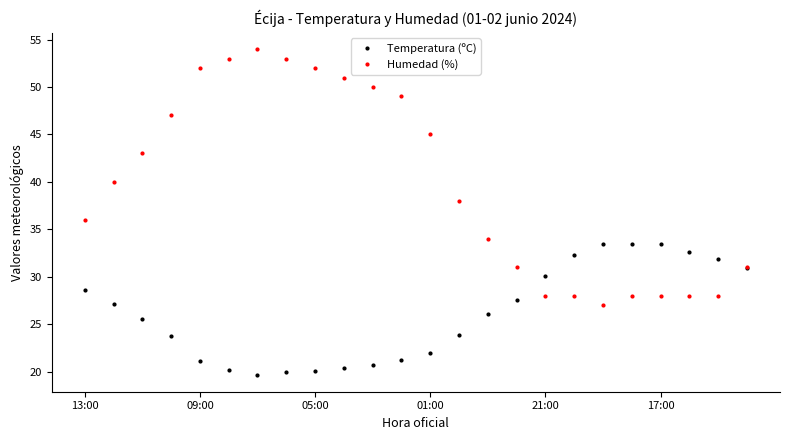

Rank the series by their average value, from highest to lowest.

Humedad (%), Temperatura (ºC)